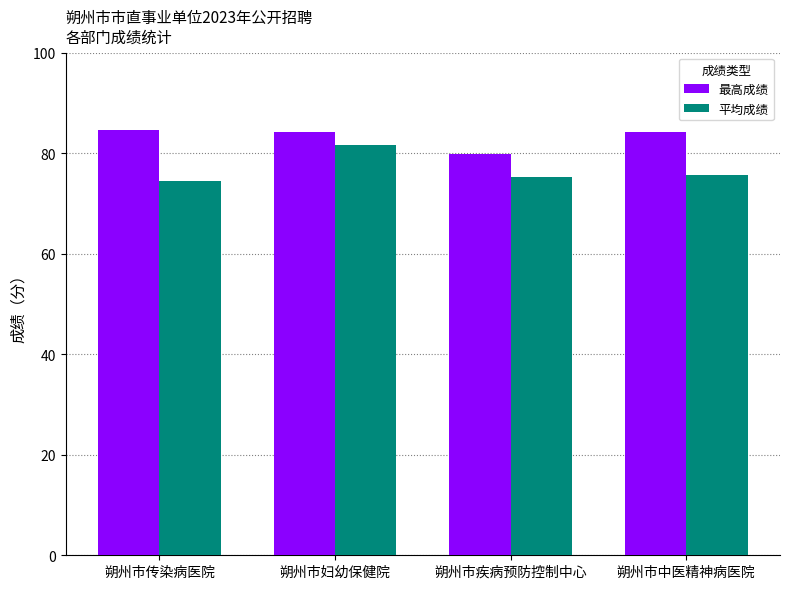

How many bars are there in total?

8